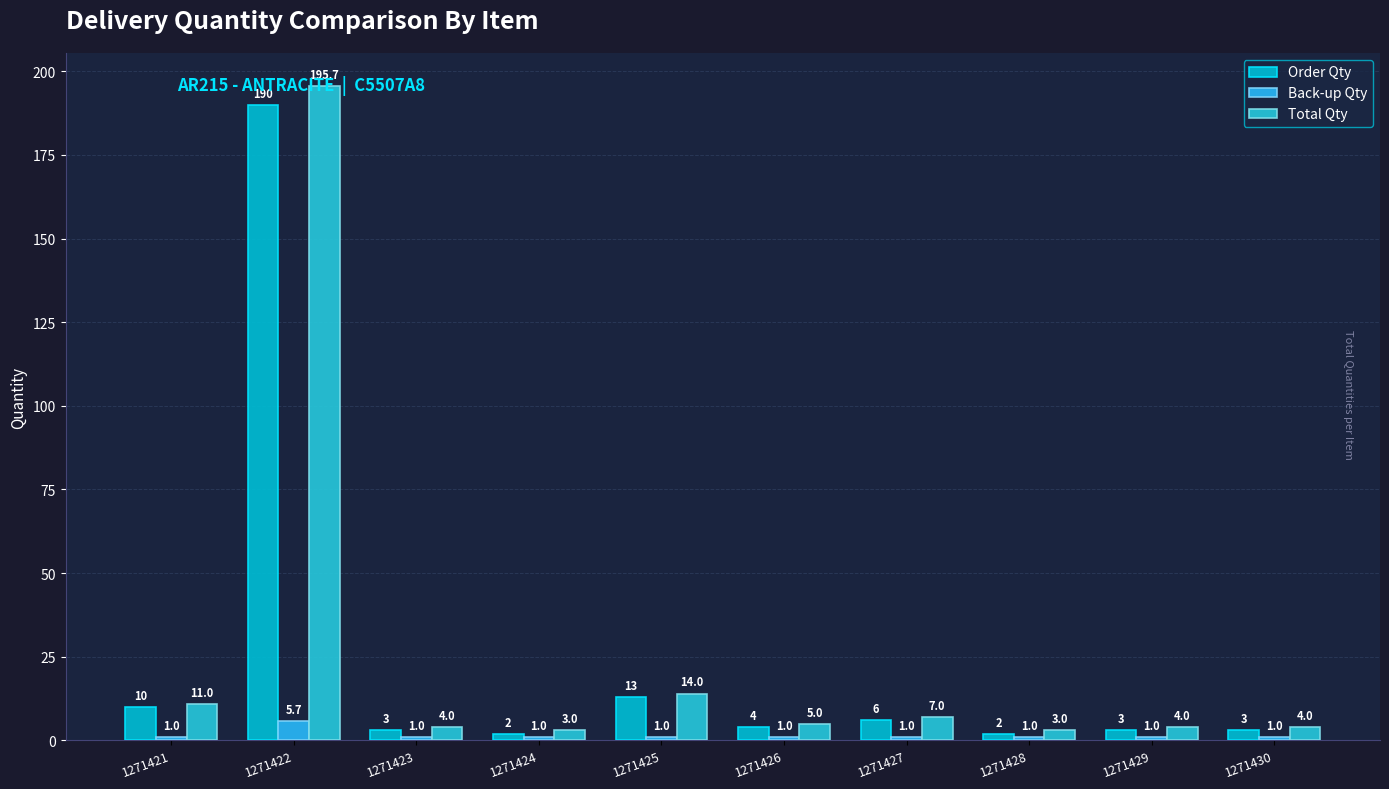

What is the value of the Order Qty bar at the 8th from the left?

2.0